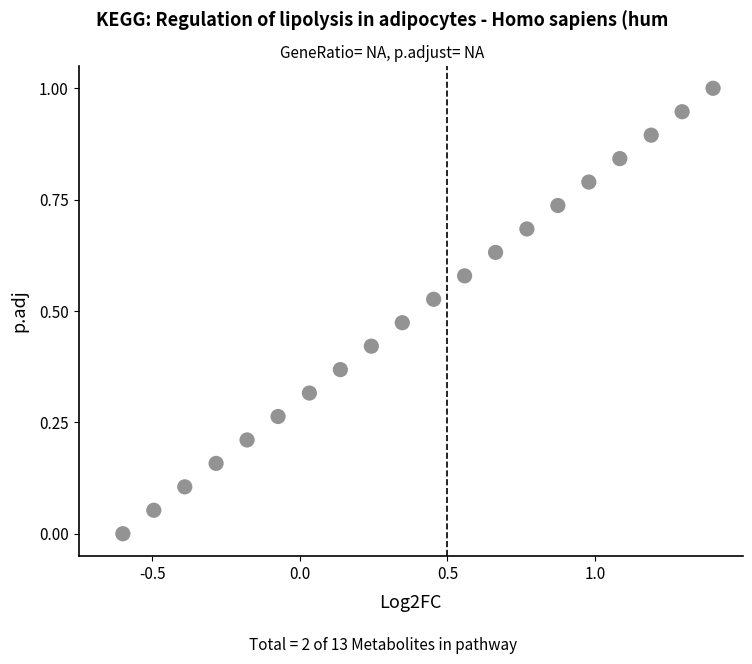

What is the range of Y values (max minus min)?

1.0